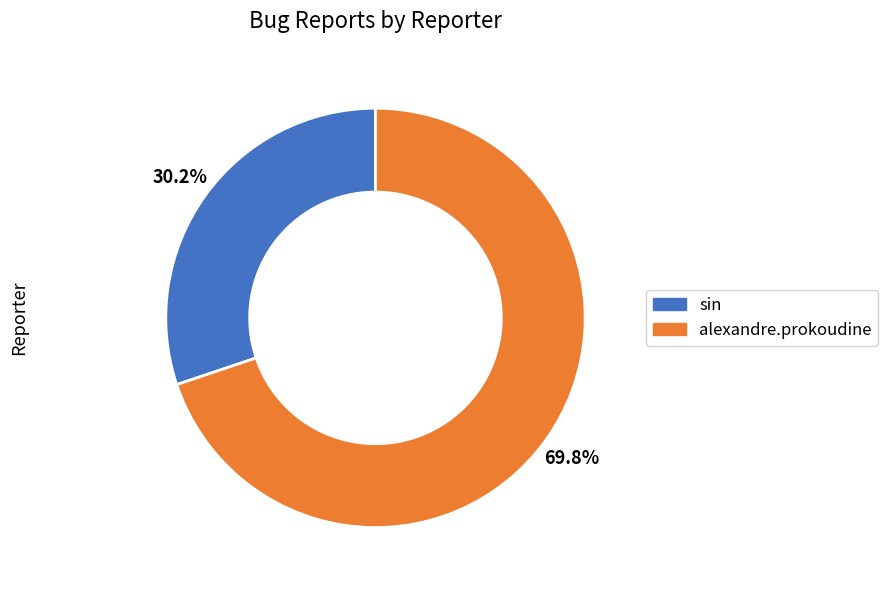

What is the majority slice?

alexandre.prokoudine